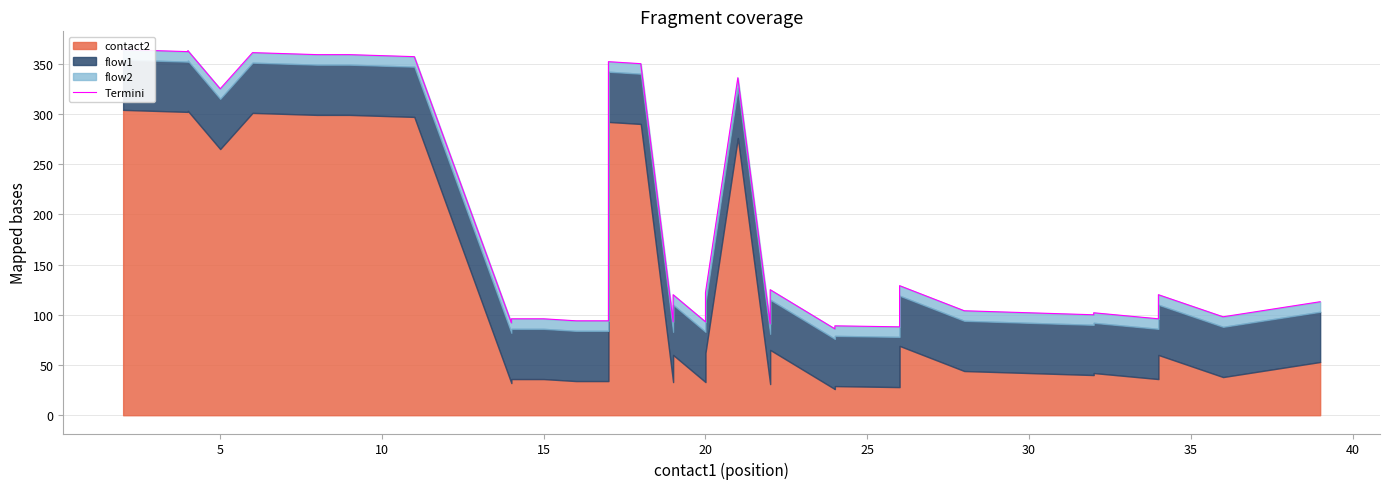

How many interior local peaks (higher than both neighbors) does the data have?

10